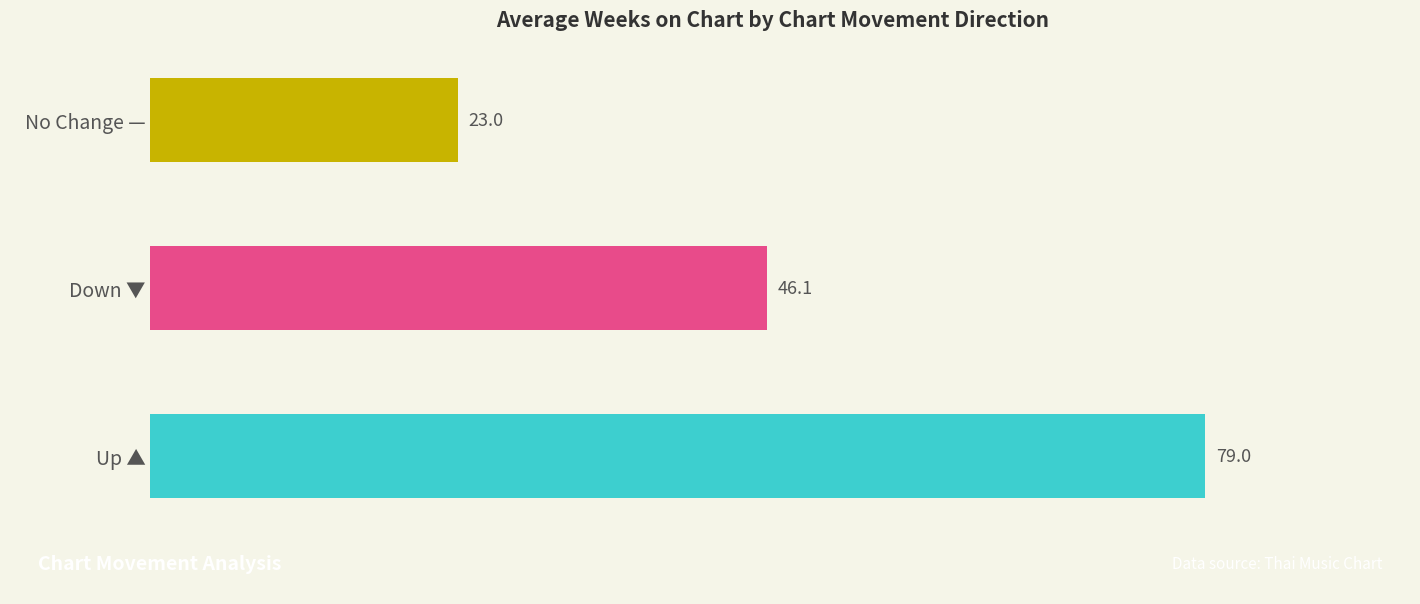

Which label corresponds to the smallest value in the chart?

No Change —